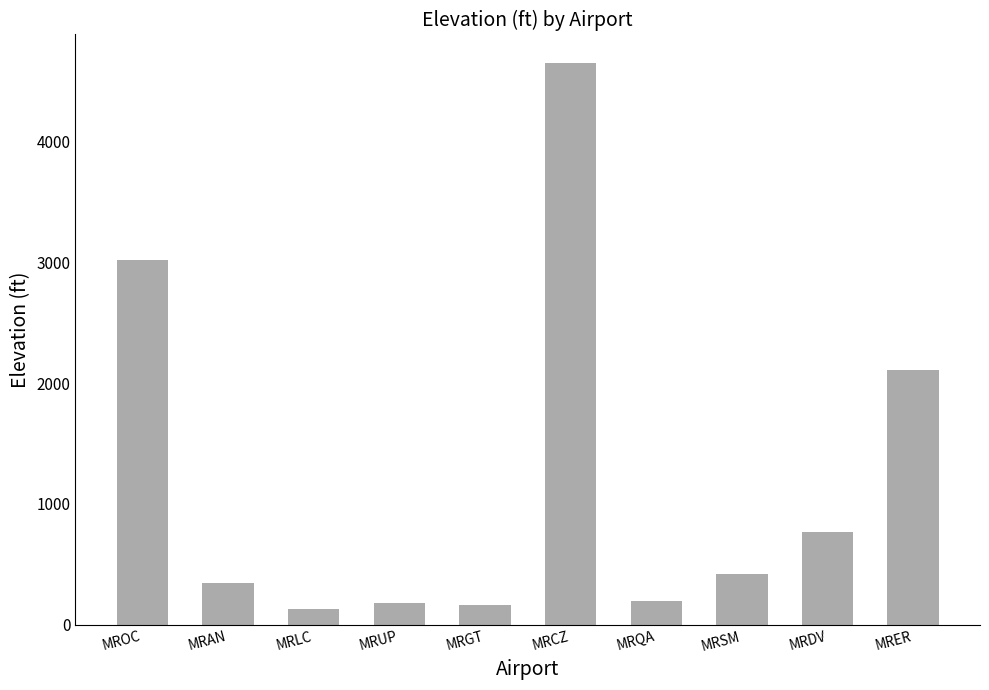

What is the change in value from MRCZ to MRER?

-2541